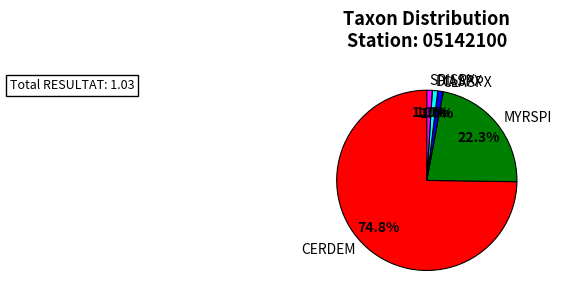

Which category has the biggest portion of the pie?

CERDEM